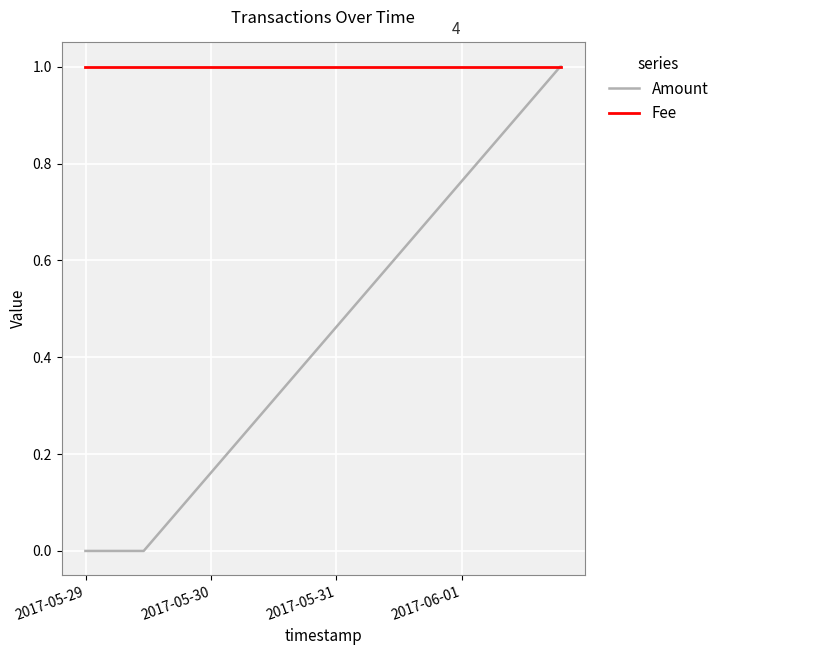

Rank the series by their average value, from lowest to highest.

Amount, Fee